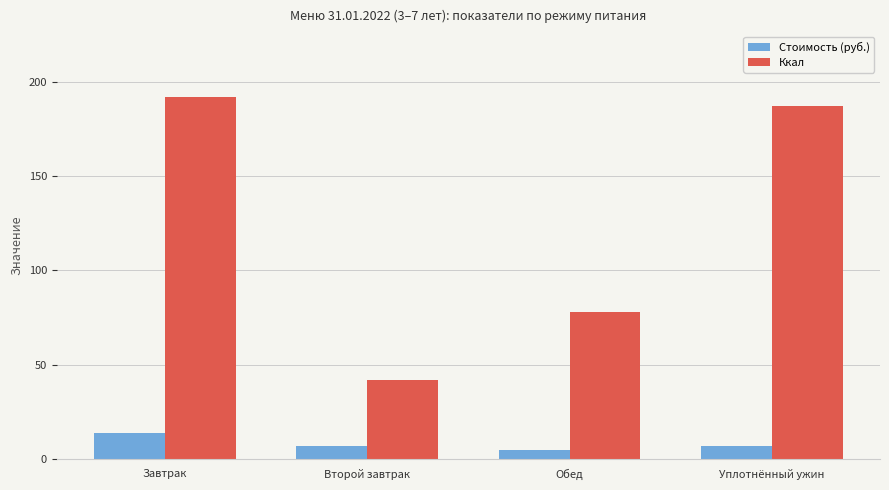

What is the spread (max minus min) of values at Завтрак?

178.1